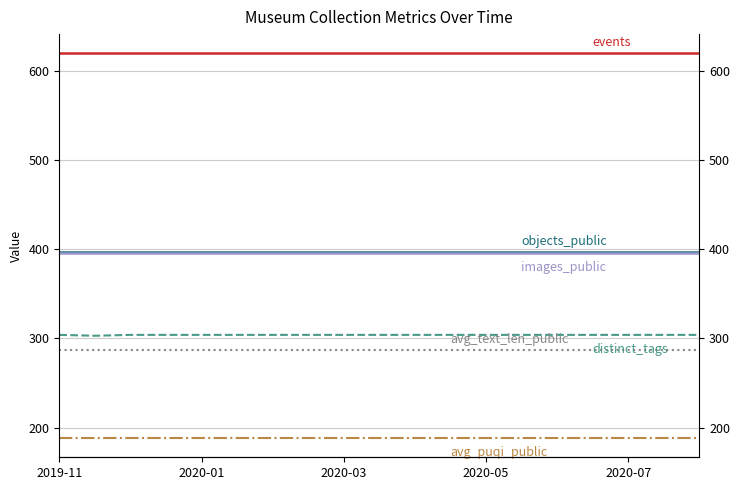

Does the chart have visible grid lines?

Yes